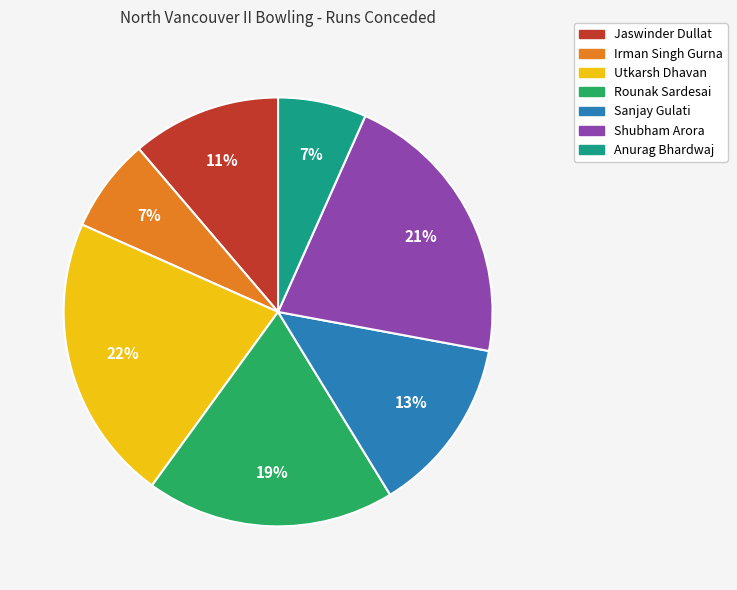

Is Rounak Sardesai the majority of the pie?

No